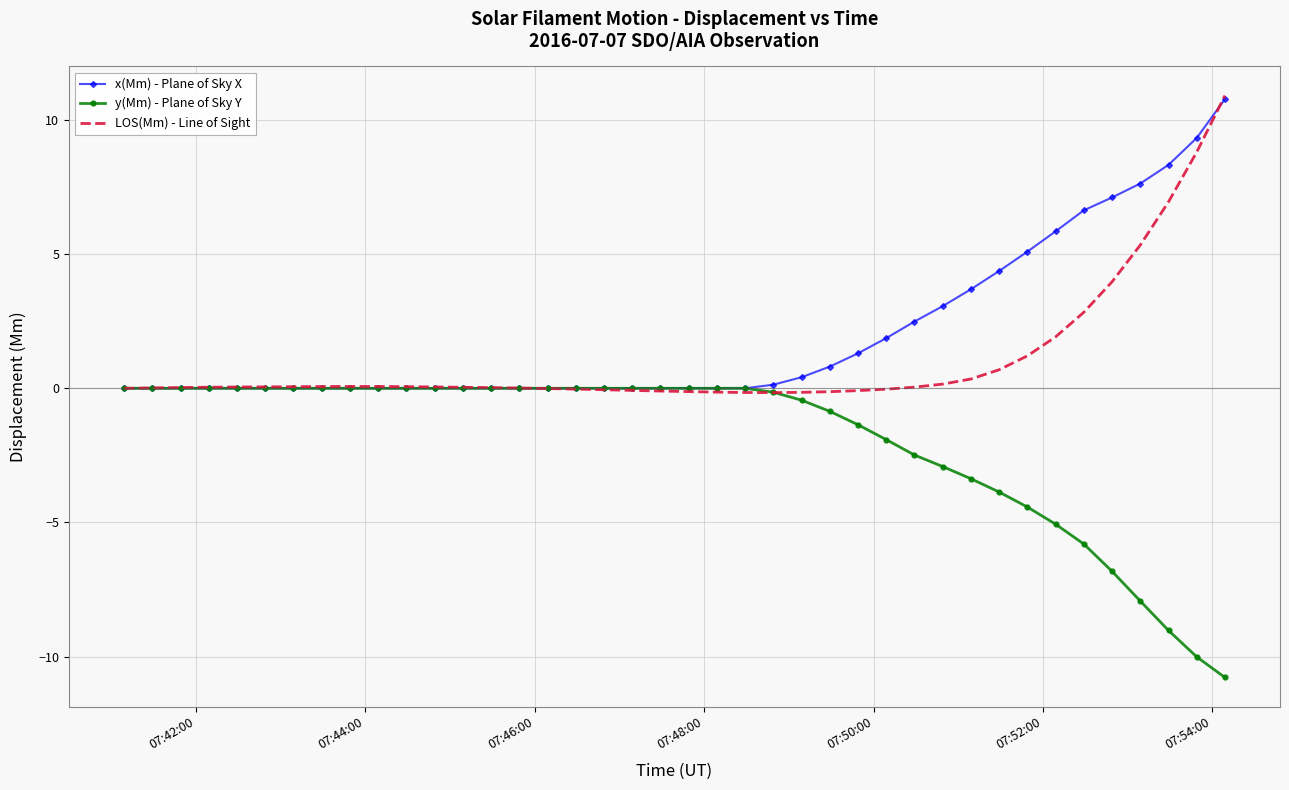

What are all the series names shown in the legend?

x(Mm) - Plane of Sky X, y(Mm) - Plane of Sky Y, LOS(Mm) - Line of Sight